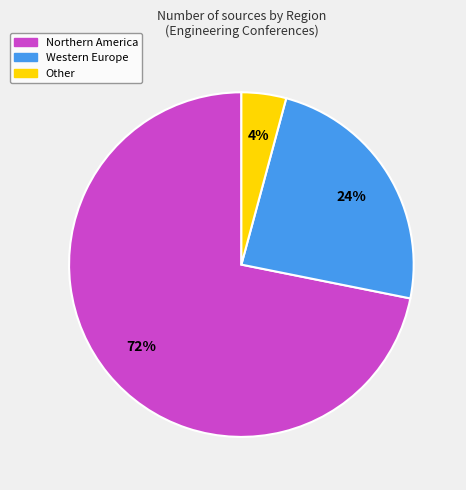

To the nearest percent, what portion does Other represent?

4%